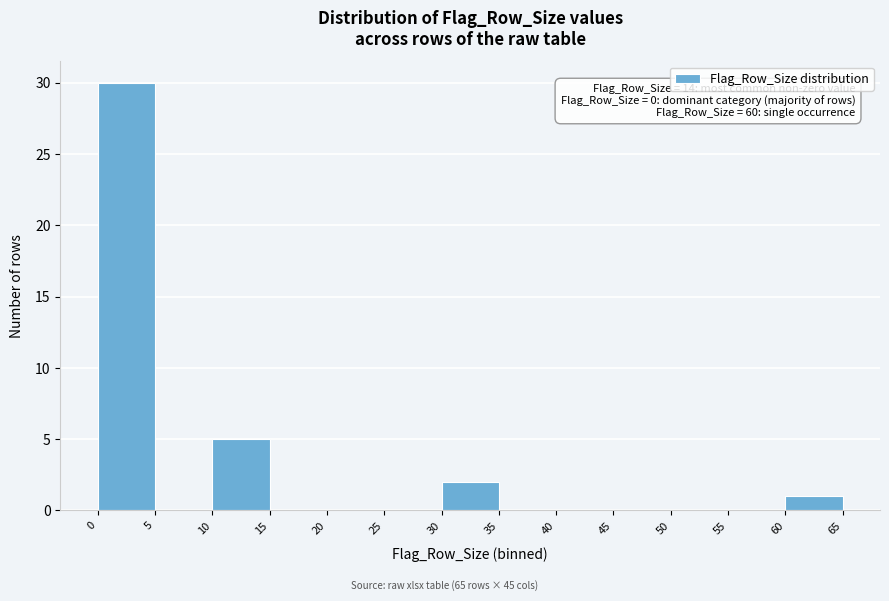

Which range on the x-axis has the tallest bar?

0 to 5